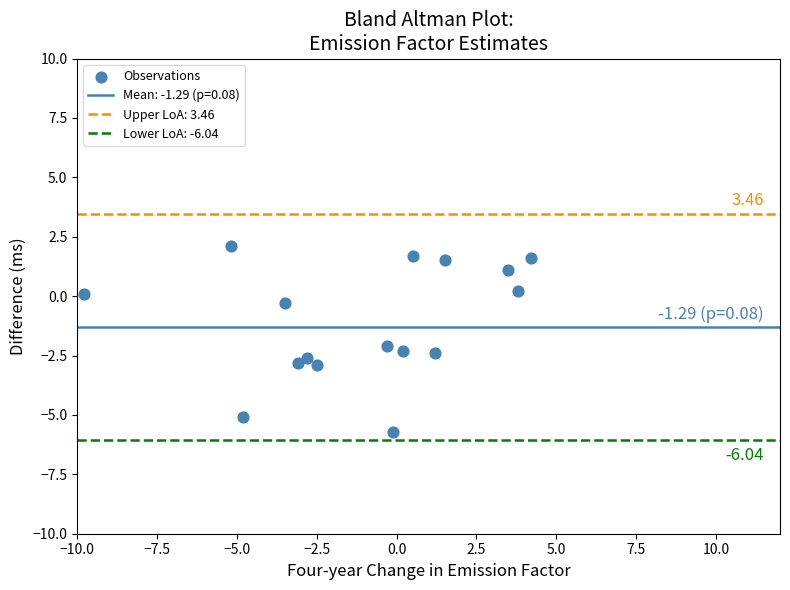

What is the range of X values (max minus min)?

14.0